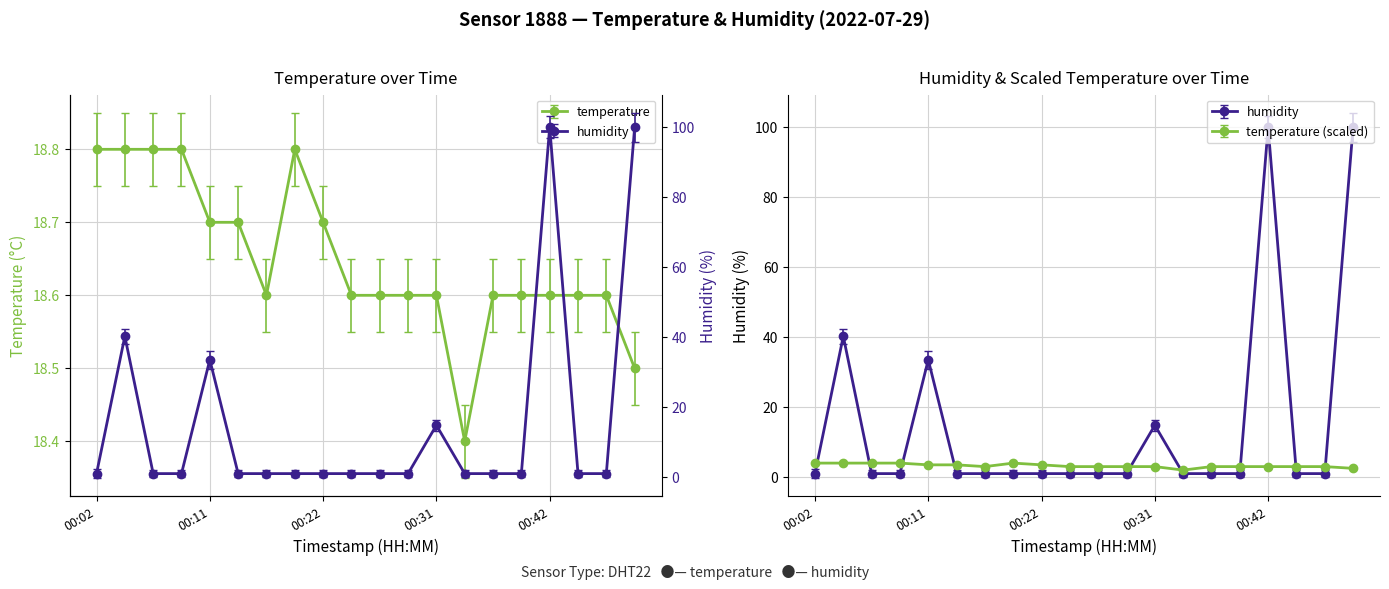

Does the chart display data point markers on the line(s)?

Yes